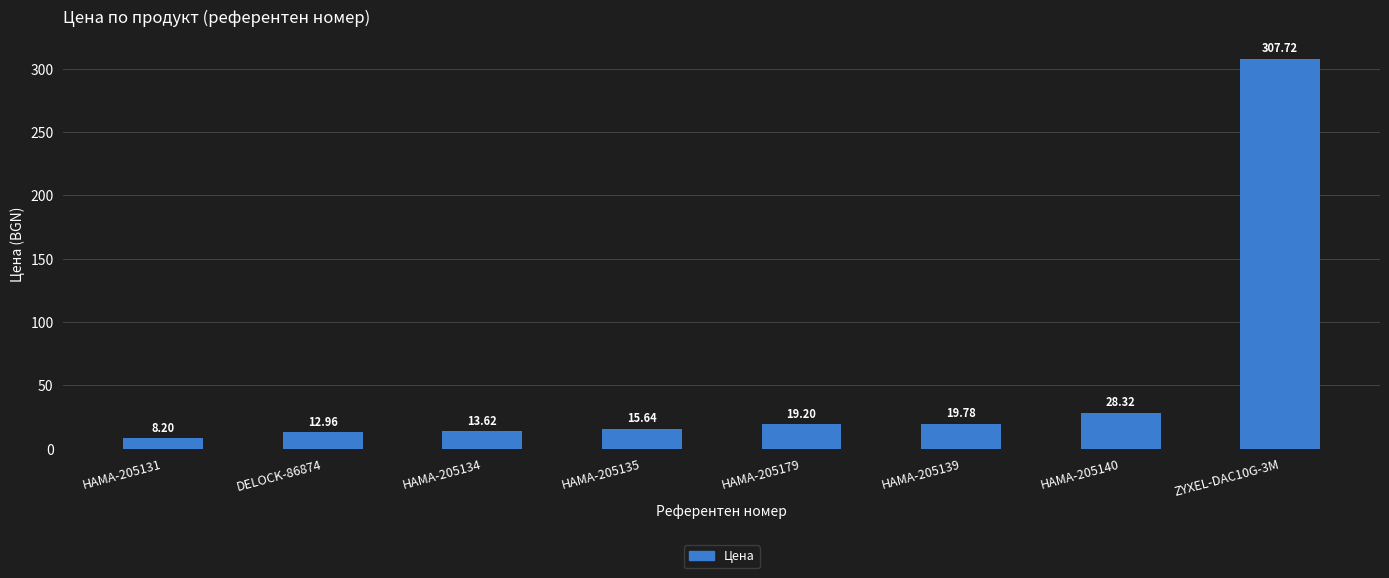

How many bars are there in total?

8